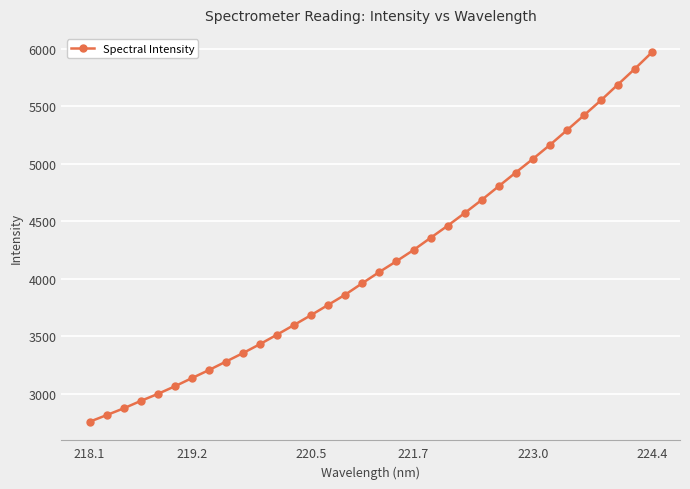

What is the difference between the maximum and minimum values?

3209.9